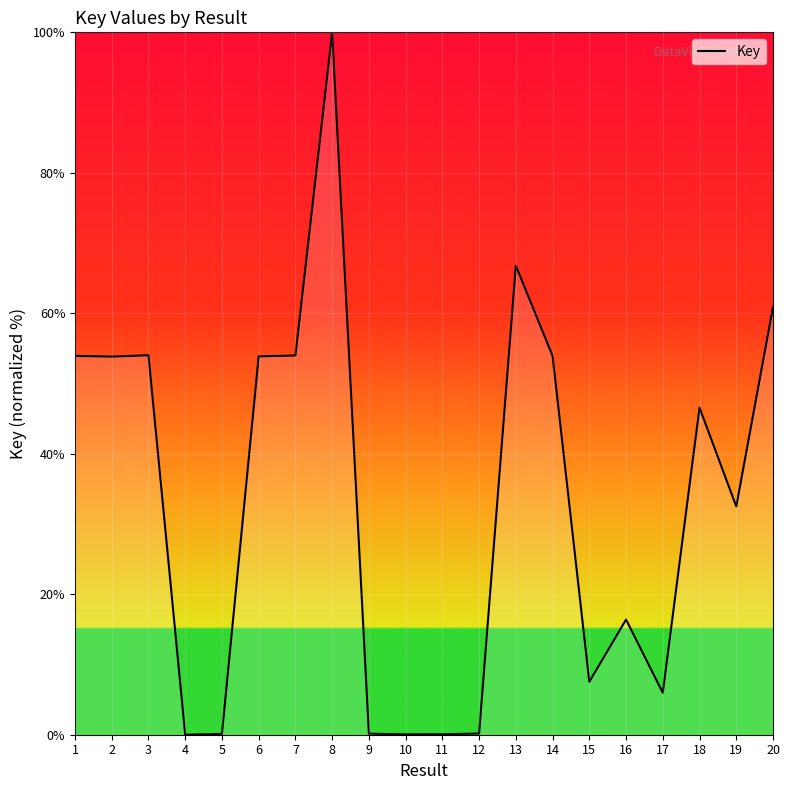

The value at 20 is 103.8. True or false?

False